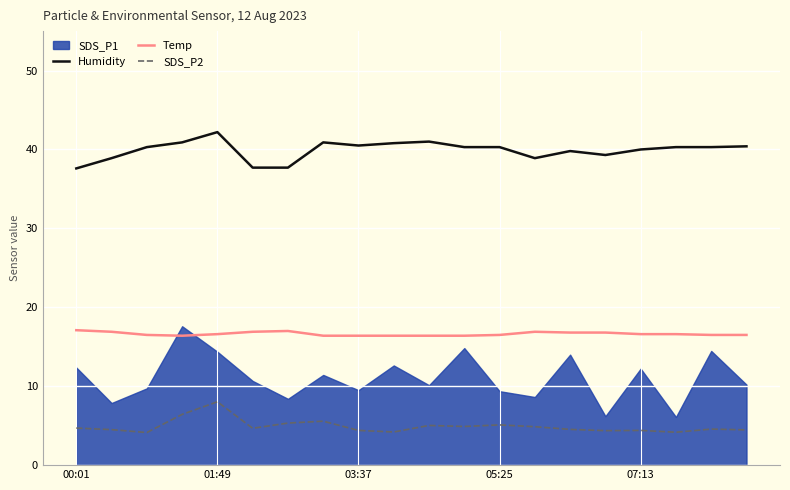

How many interior local peaks does the SDS_P2 series have?

6